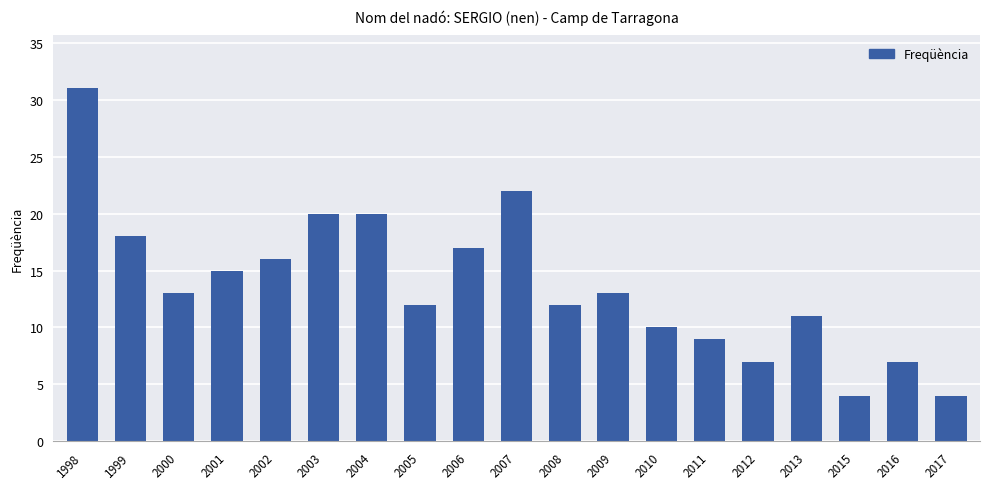

The value at 1999 is 18. True or false?

True